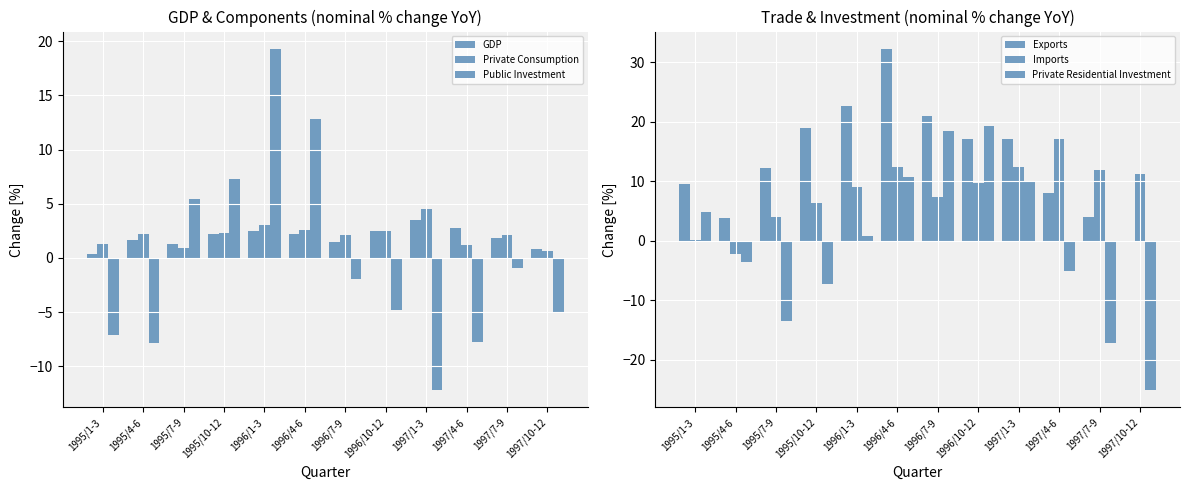

Reading left to right, what are all the values shown in this chart?

GDP: 1995/1-3=0.4	1995/4-6=1.7	1995/7-9=1.3	1995/10-12=2.2	1996/1-3=2.5	1996/4-6=2.2	1996/7-9=1.5	1996/10-12=2.5	1997/1-3=3.5	1997/4-6=2.8	1997/7-9=1.8	1997/10-12=0.8
Private Consumption: 1995/1-3=1.3	1995/4-6=2.2	1995/7-9=0.9	1995/10-12=2.3	1996/1-3=3.0	1996/4-6=2.6	1996/7-9=2.1	1996/10-12=2.5	1997/1-3=4.5	1997/4-6=1.2	1997/7-9=2.1	1997/10-12=0.6
Public Investment: 1995/1-3=-7.1	1995/4-6=-7.8	1995/7-9=5.4	1995/10-12=7.3	1996/1-3=19.3	1996/4-6=12.8	1996/7-9=-1.9	1996/10-12=-4.8	1997/1-3=-12.2	1997/4-6=-7.7	1997/7-9=-0.9	1997/10-12=-5.0
Exports: 1995/1-3=9.6	1995/4-6=3.8	1995/7-9=12.2	1995/10-12=19.0	1996/1-3=22.7	1996/4-6=32.3	1996/7-9=20.9	1996/10-12=17.1	1997/1-3=17.1	1997/4-6=8.0	1997/7-9=4.0	1997/10-12=-0.1
Imports: 1995/1-3=0.1	1995/4-6=-2.2	1995/7-9=4.1	1995/10-12=6.4	1996/1-3=9.0	1996/4-6=12.4	1996/7-9=7.4	1996/10-12=9.7	1997/1-3=12.4	1997/4-6=17.2	1997/7-9=11.9	1997/10-12=11.3
Private Residential Investment: 1995/1-3=4.9	1995/4-6=-3.6	1995/7-9=-13.5	1995/10-12=-7.3	1996/1-3=0.9	1996/4-6=10.8	1996/7-9=18.5	1996/10-12=19.3	1997/1-3=9.9	1997/4-6=-5.1	1997/7-9=-17.2	1997/10-12=-25.1